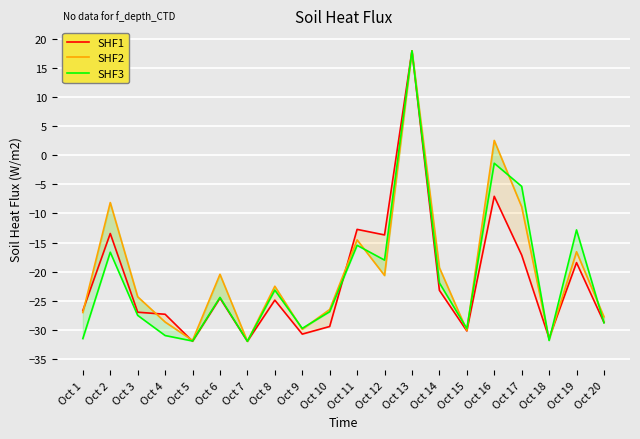

How many values in SHF1 are above zero?

1